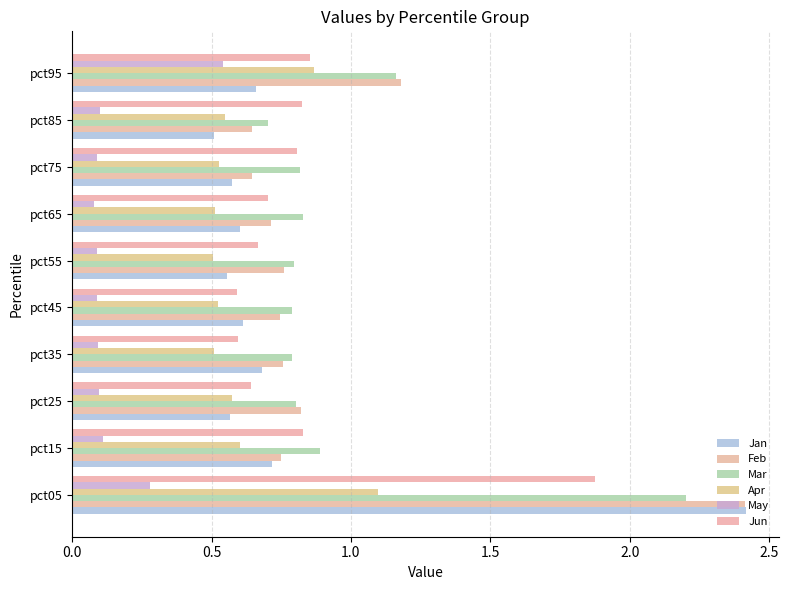

Count the number of categories in the chart.

10